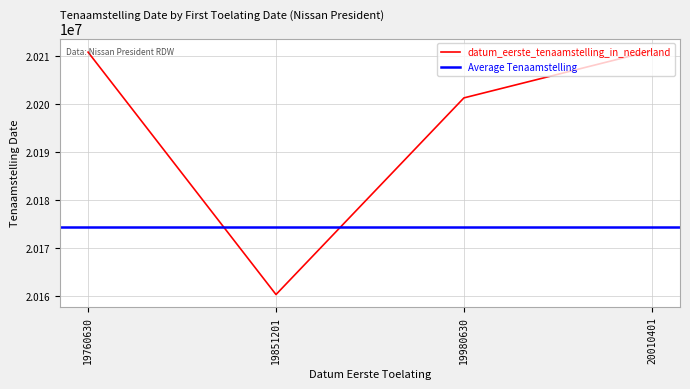

Rank the categories by value from highest to lowest.

20010401, 19760630, 19980630, 19851201